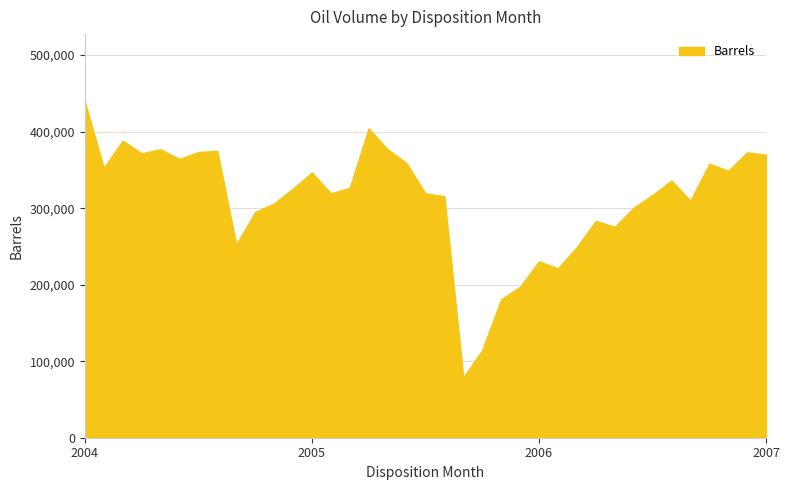

What is the maximum value shown in the chart?

439529.0